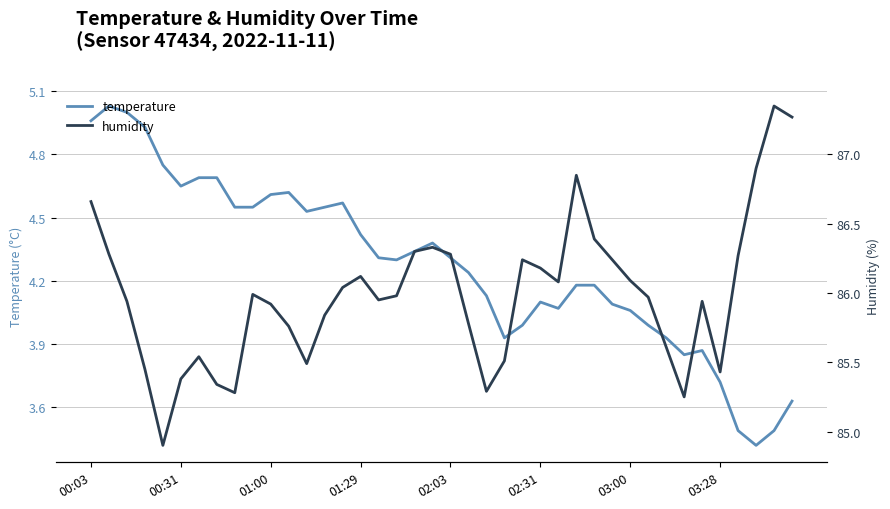

Reading left to right, transcribe all the data shown in this chart.

temperature: 5.0	5.0	5.0	4.9	4.8	4.7	4.7	4.7	4.5	4.5	4.6	4.6	4.5	4.5	4.6	4.4	4.3	4.3	4.3	4.4	4.3	4.2	4.1	3.9	4.0	4.1	4.1	4.2	4.2	4.1	4.1	4.0	3.9	3.9	3.9	3.7	3.5	3.4	3.5	3.6
humidity: 86.7	86.3	85.9	85.5	84.9	85.4	85.5	85.3	85.3	86.0	85.9	85.8	85.5	85.8	86.0	86.1	86.0	86.0	86.3	86.3	86.3	85.8	85.3	85.5	86.2	86.2	86.1	86.8	86.4	86.2	86.1	86.0	85.6	85.2	85.9	85.4	86.3	86.9	87.3	87.3